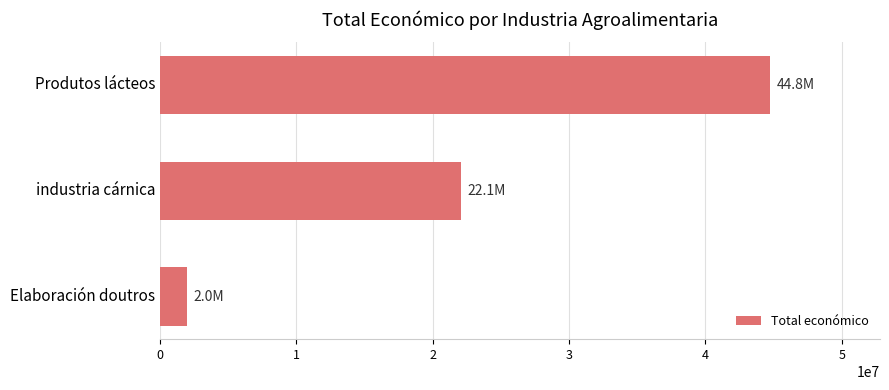

What is the sum of all values?

68830252